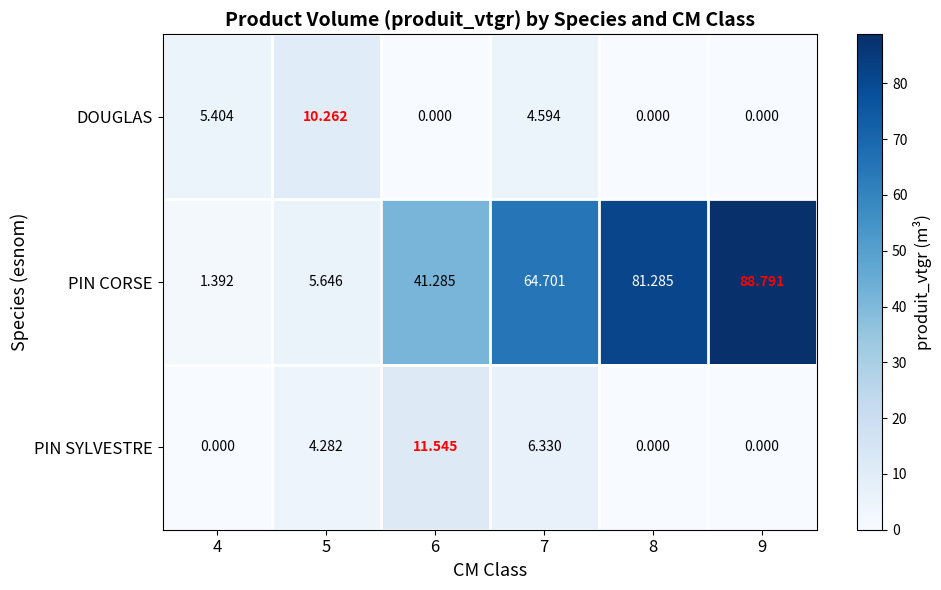

Rank the series by their maximum value, from lowest to highest.

DOUGLAS, PIN SYLVESTRE, PIN CORSE